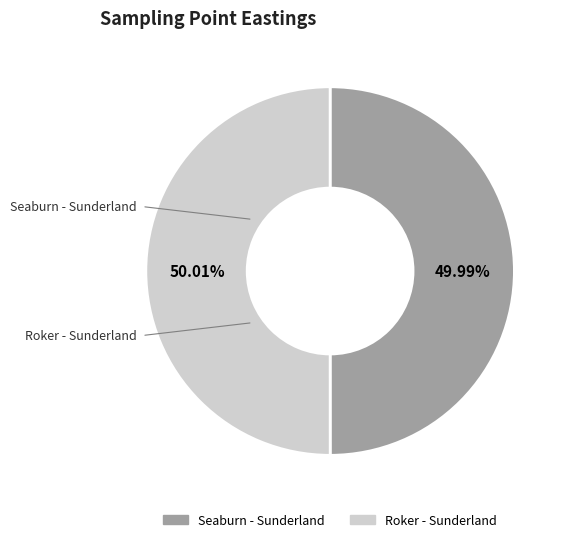

How many slices are in this pie chart?

2